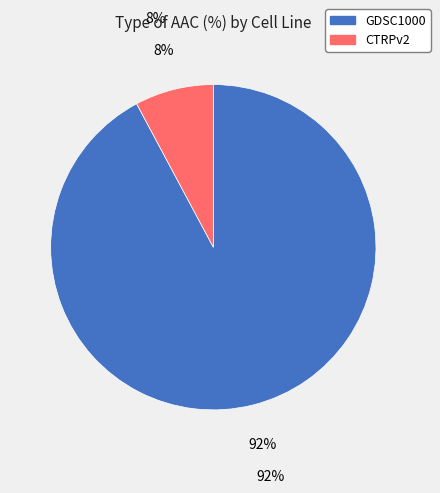

To the nearest percent, what is the difference between the largest and smallest slice percentages?

84%